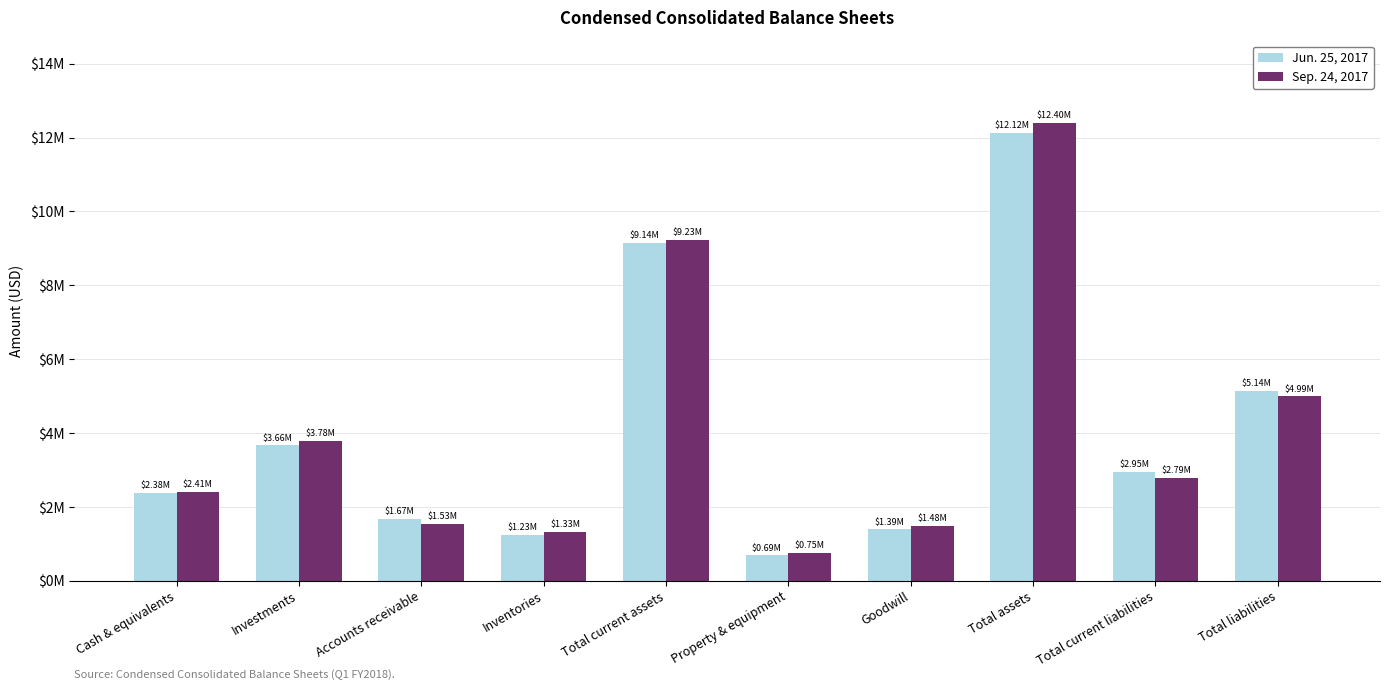

What is the difference between the second highest and minimum values in the Jun. 25, 2017 series?

8456903